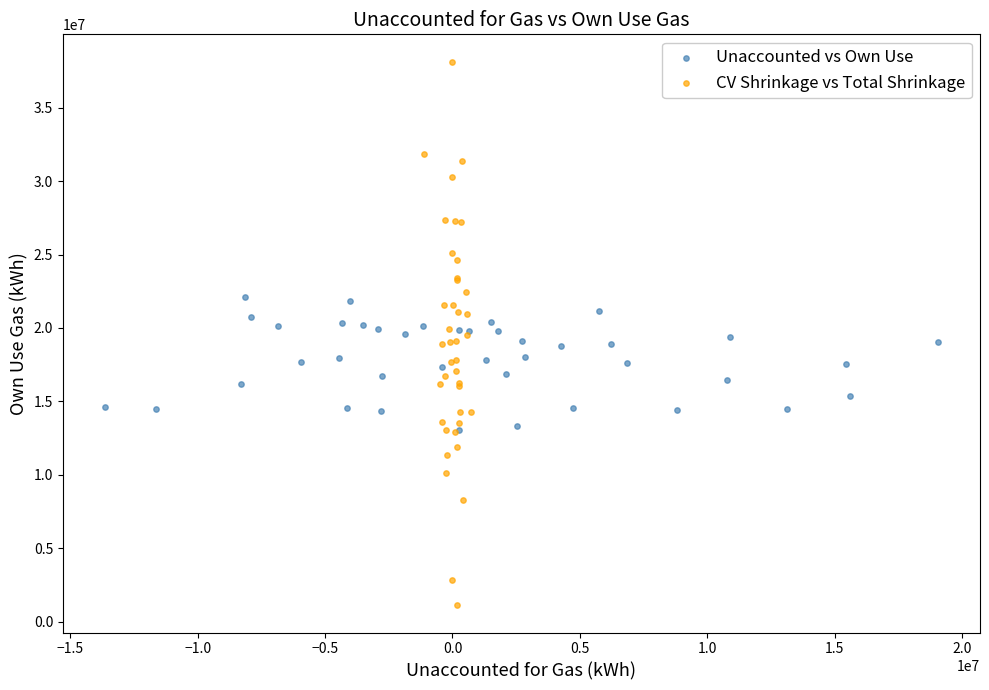

Which series reaches the maximum Y coordinate?

CV Shrinkage vs Total Shrinkage